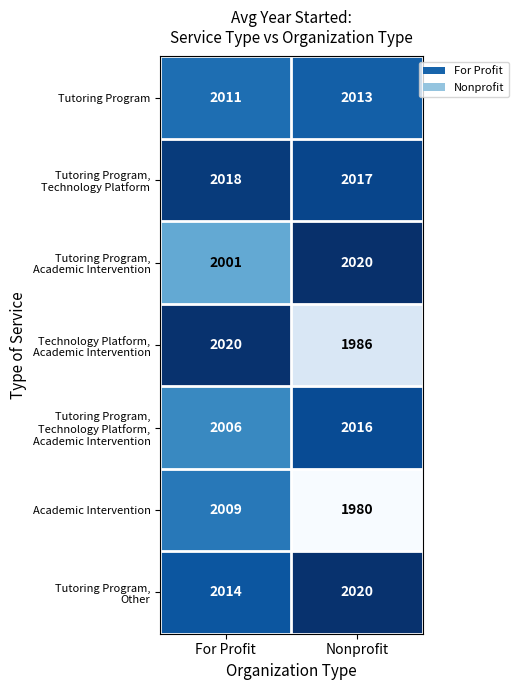

What is the sum of the Tutoring Program values at For Profit and Nonprofit?

4024